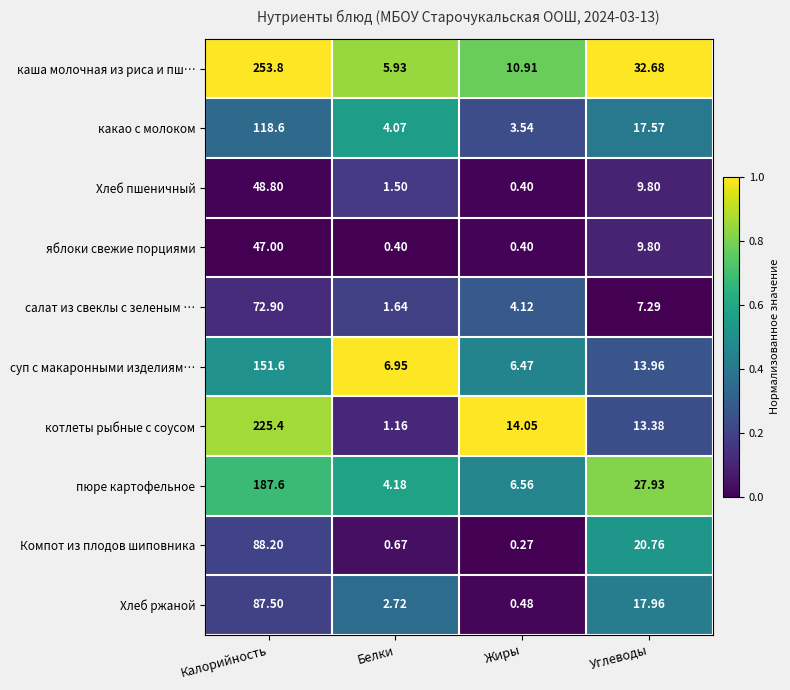

Which series changed the most between Калорийность and Жиры?

каша молочная из риса и пш…